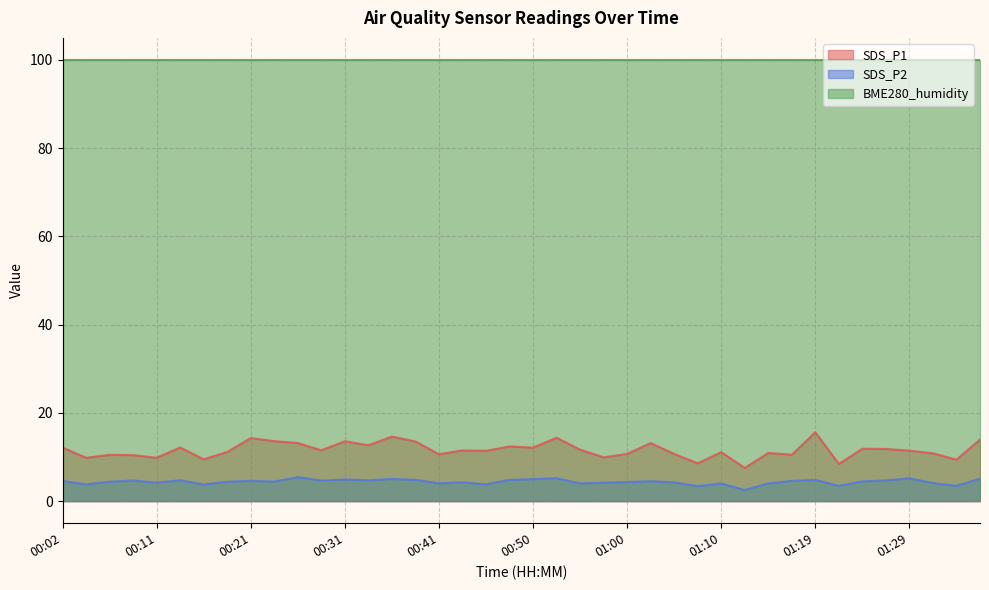

True or false: SDS_P2 and SDS_P1 cross at least once.

False